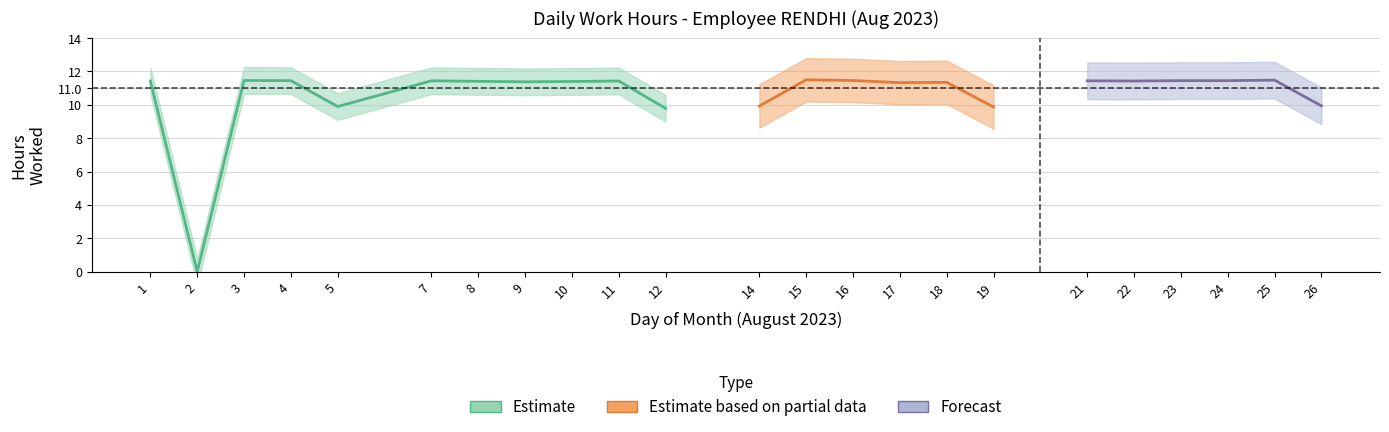

How many points are lower than both their immediate neighbors (excluding endpoints)?

7